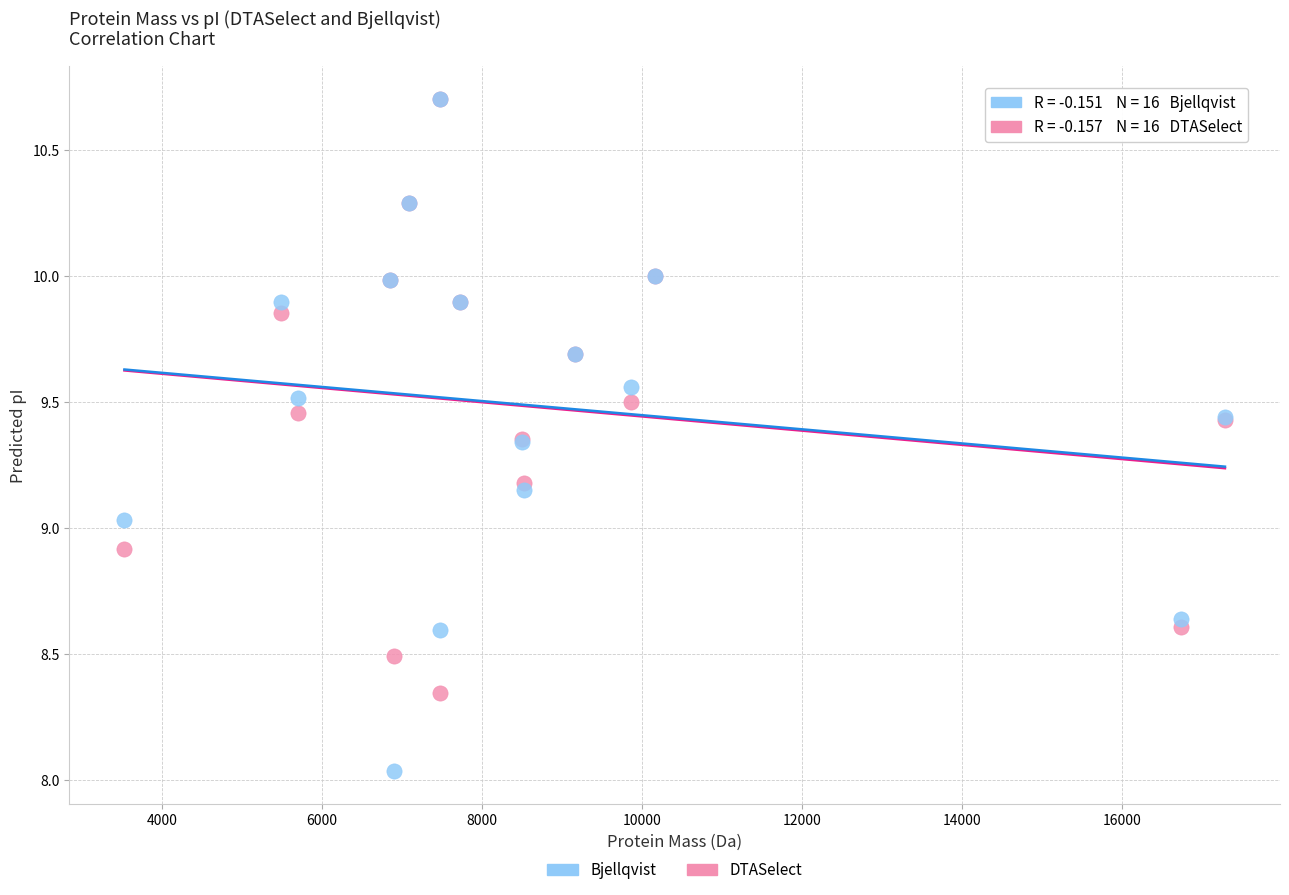

In the DTASelect series, what Y value is closest to 9?

8.9